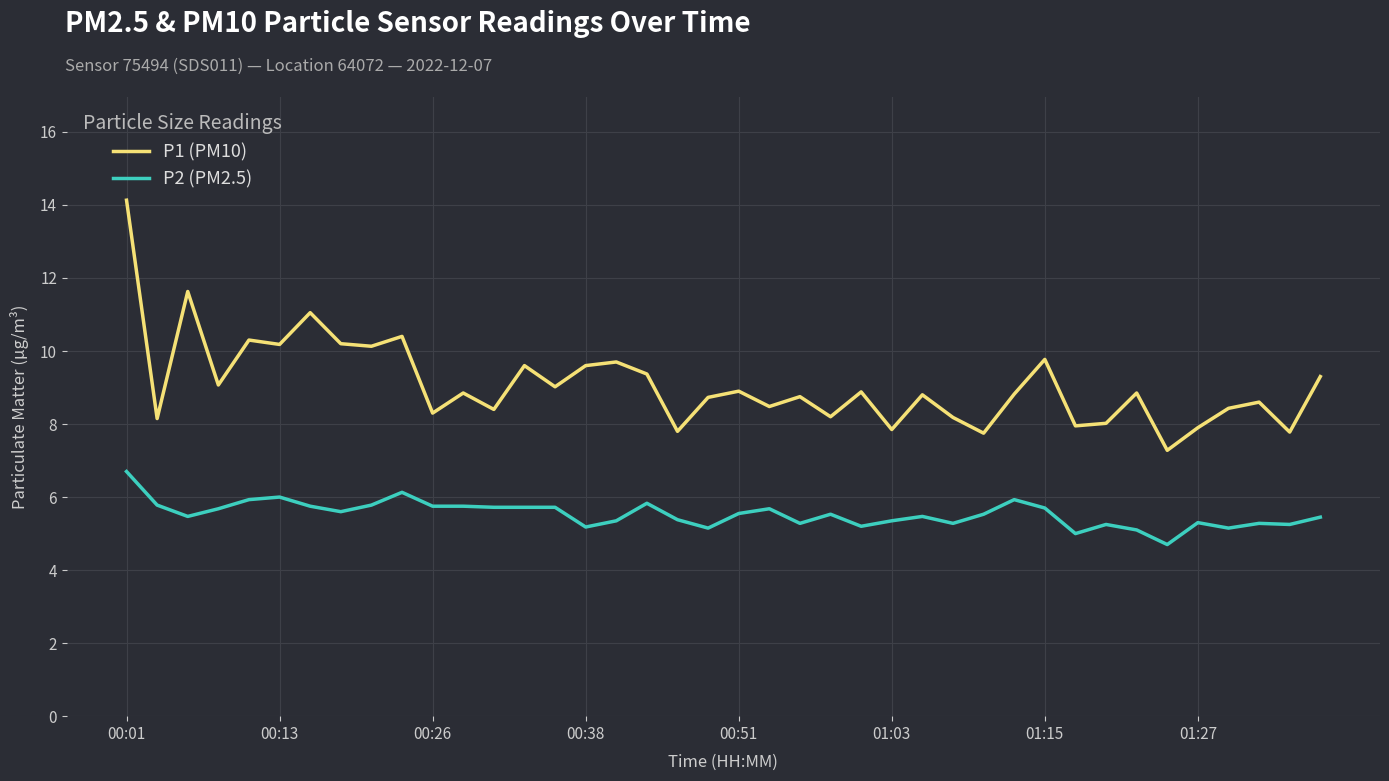

True or false: P2 (PM2.5) has more than 0 points higher than both neighbors.

True